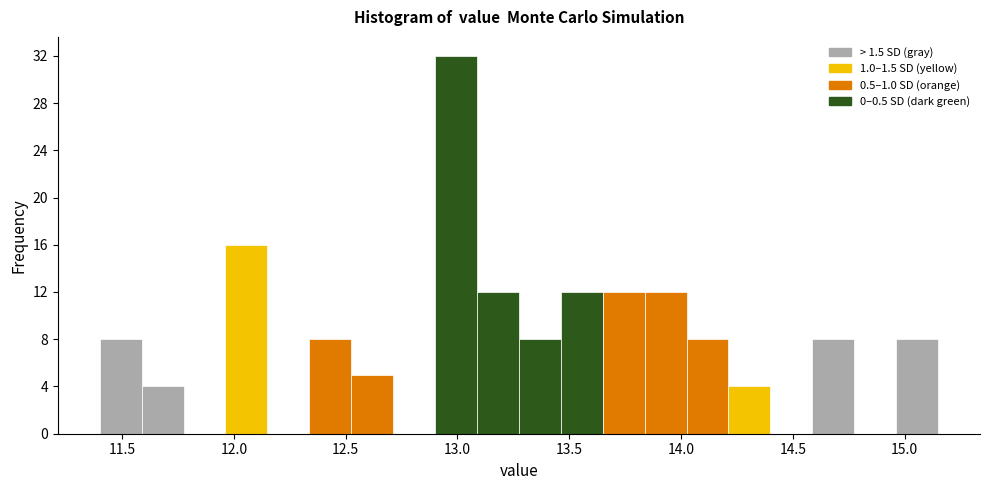

Read against the x-axis, roughly where is the centre of the tallest bar?

13.00